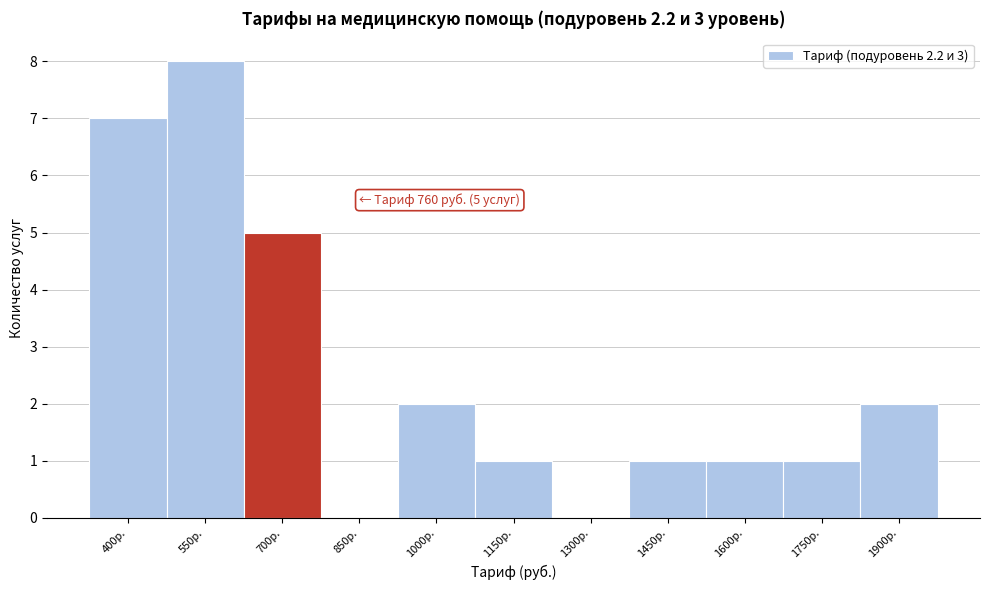

Reading left to right, extract all data points from this chart.

400р.=7	550р.=8	700р.=5	850р.=0	1000р.=2	1150р.=1	1300р.=0	1450р.=1	1600р.=1	1750р.=1	1900р.=2